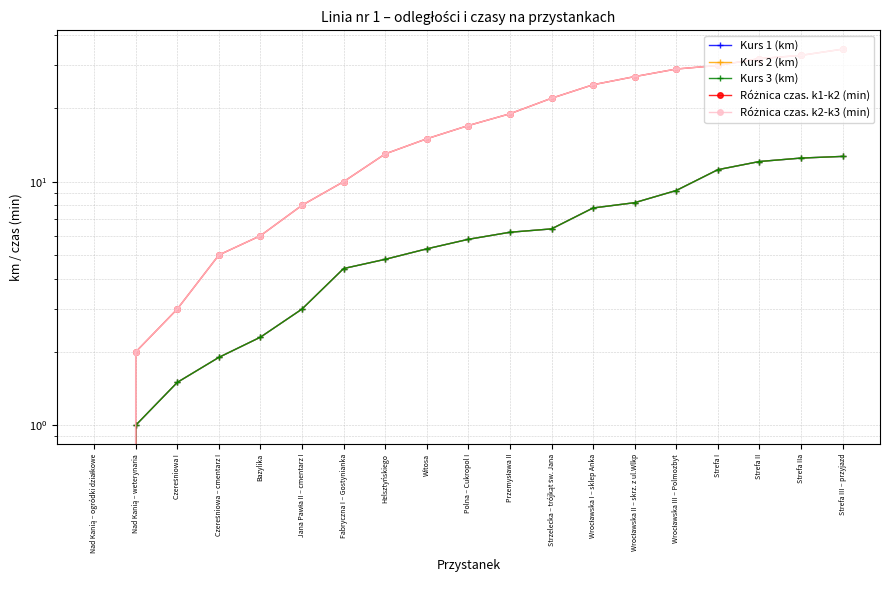

What position from the left is Polna – Cukropol I?

10